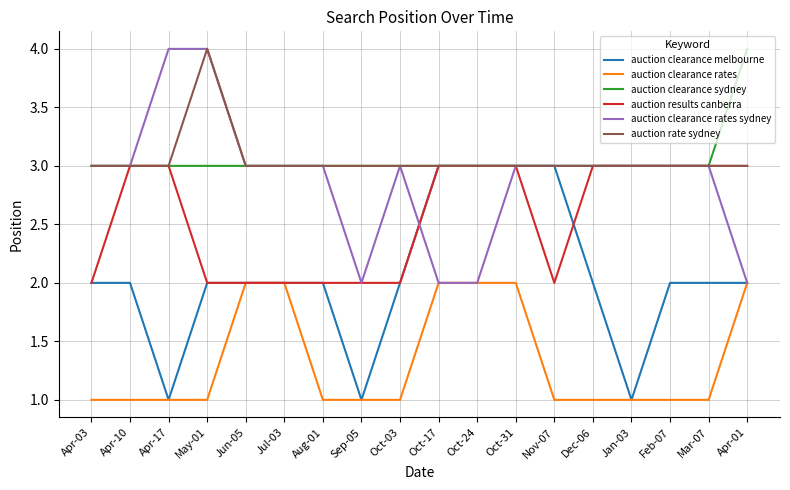

True or false: auction clearance rates and auction rate sydney intersect in this chart.

False